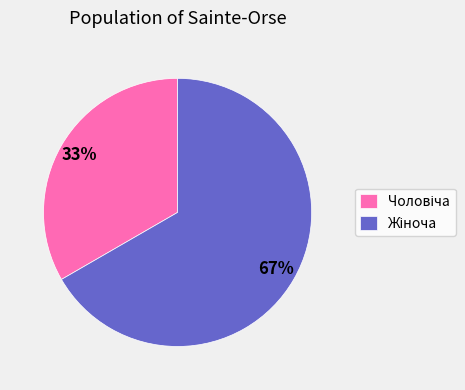

Does any single category account for the majority?

Yes